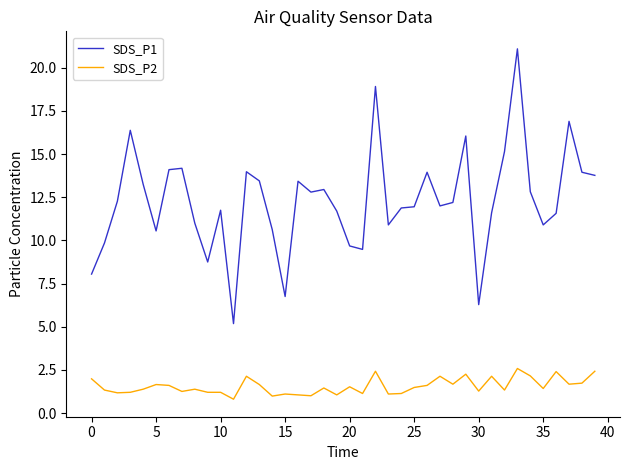

True or false: SDS_P2 and SDS_P1 intersect in this chart.

False